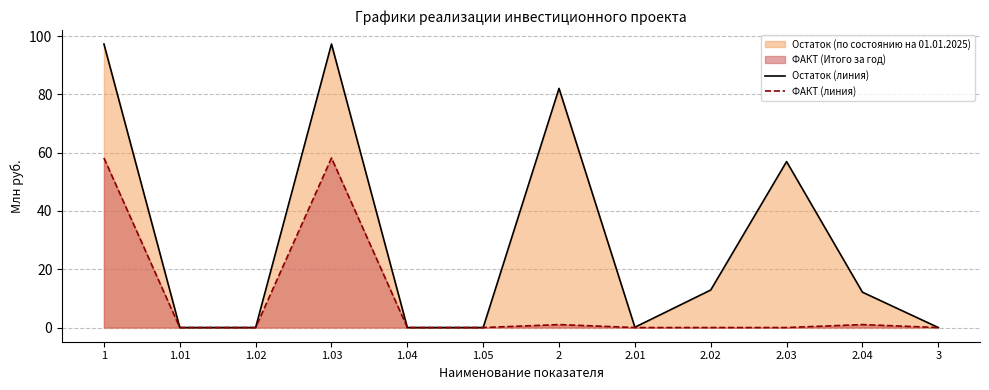

Reading right to left, extract all data points from this chart.

Остаток (линия): 0.0	12.1	56.9	12.9	0.1	82.0	0.0	0.0	97.3	0.0	0.0	97.3
ФАКТ (линия): 0.0	1.0	0.0	0.0	0.0	1.0	0.0	0.0	58.2	0.0	0.0	58.2